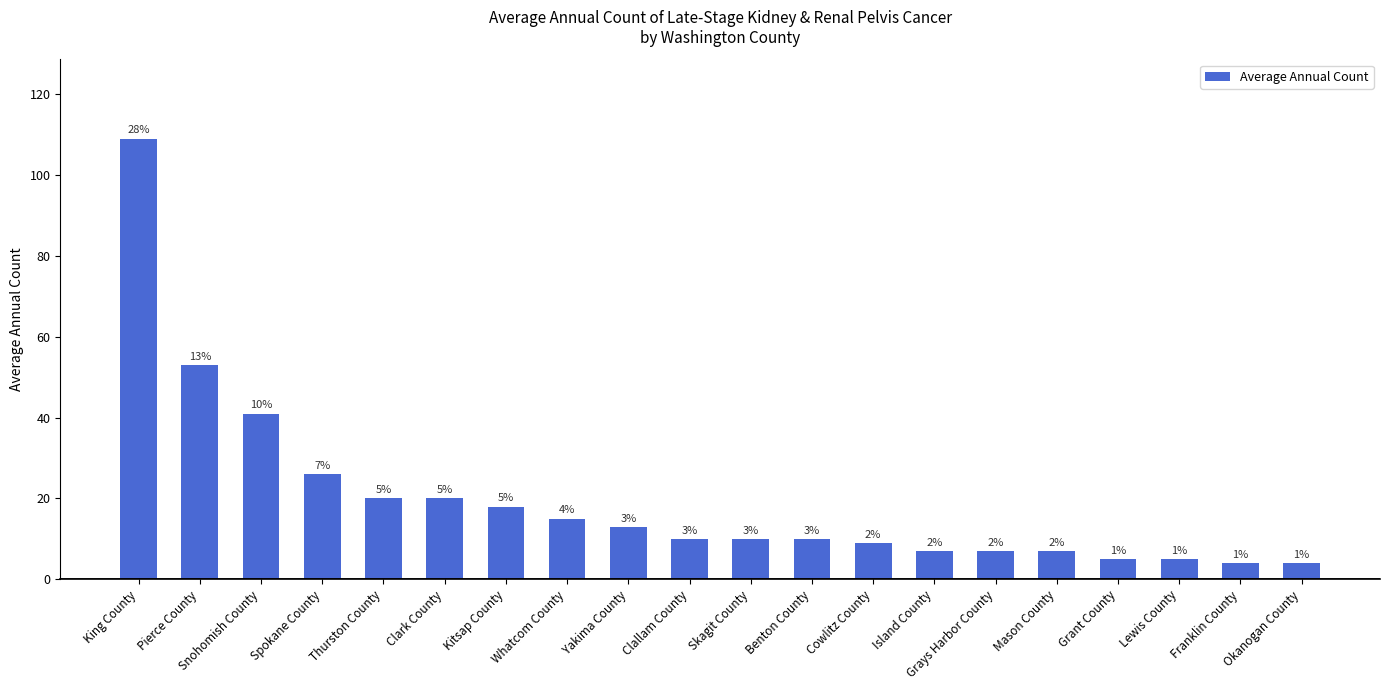

How many bars are there in total?

20